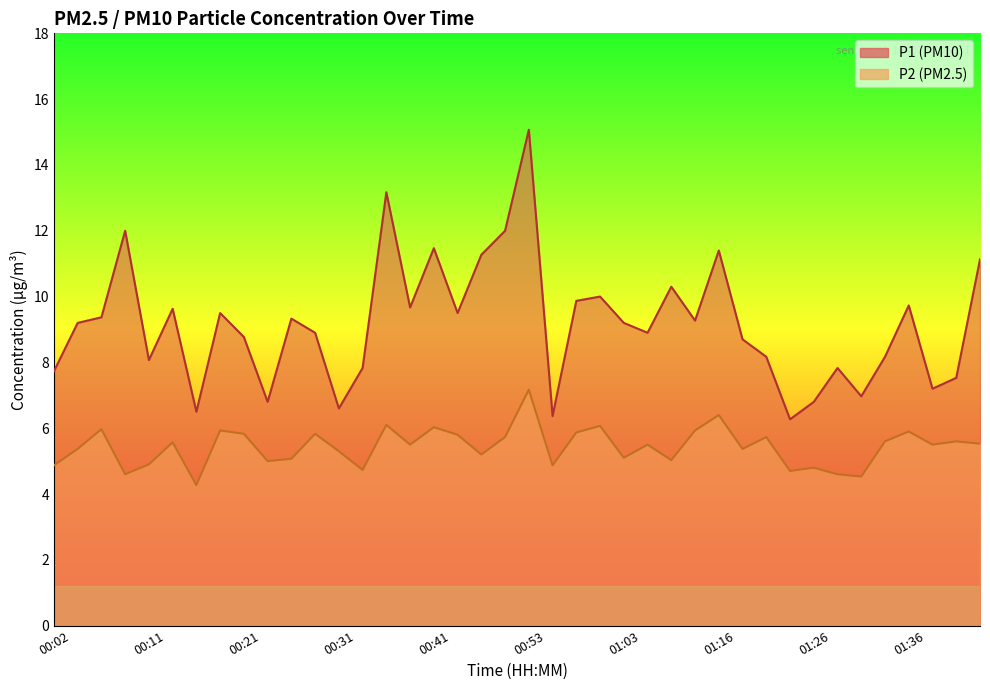

Read the P1 value at 01:31.

7.0